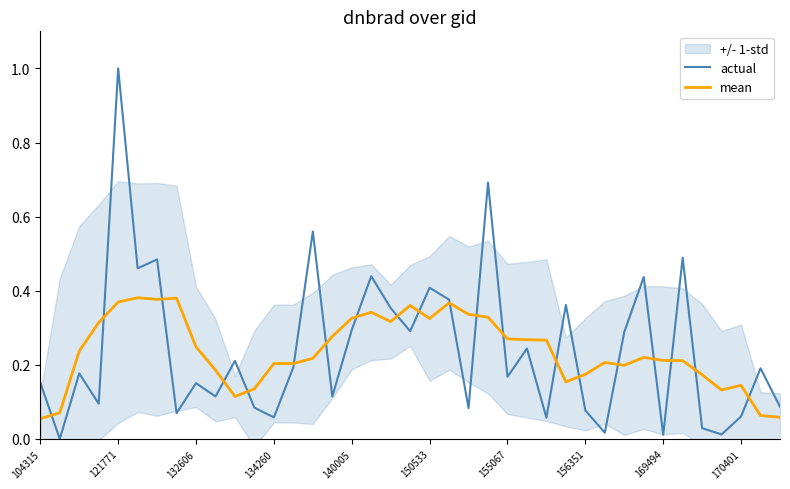

What is the average value of the actual series?

0.2